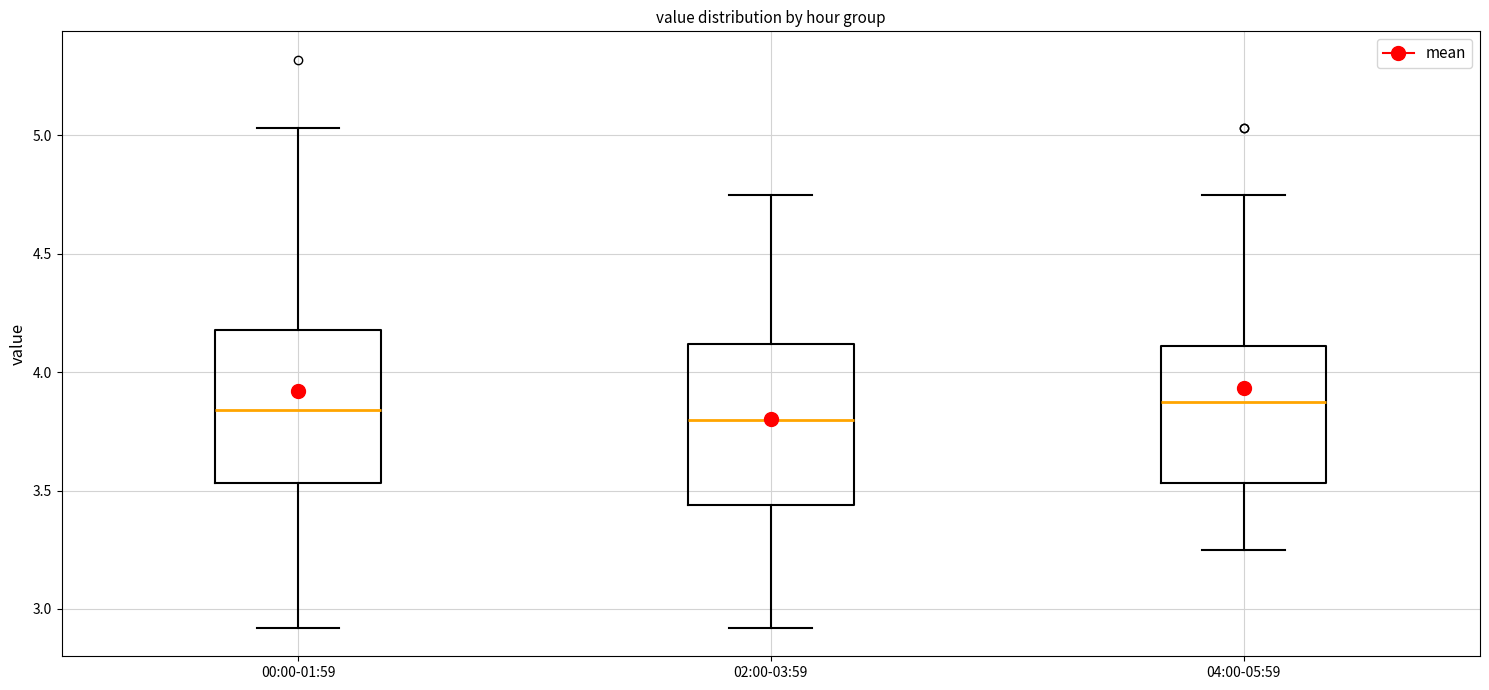

Reading left to right, transcribe this box plot: for each box, give where its median line is, the range the box spans, and where its two whiskers end, as read against the y-axis. The values are not printed on the chart, so give them approximately, as read against the axis.

00:00-01:59: median 3.85, box 3.55 to 4.20, whiskers 2.90 to 5.05
02:00-03:59: median 3.80, box 3.45 to 4.10, whiskers 2.90 to 4.75
04:00-05:59: median 3.90, box 3.55 to 4.10, whiskers 3.25 to 4.75